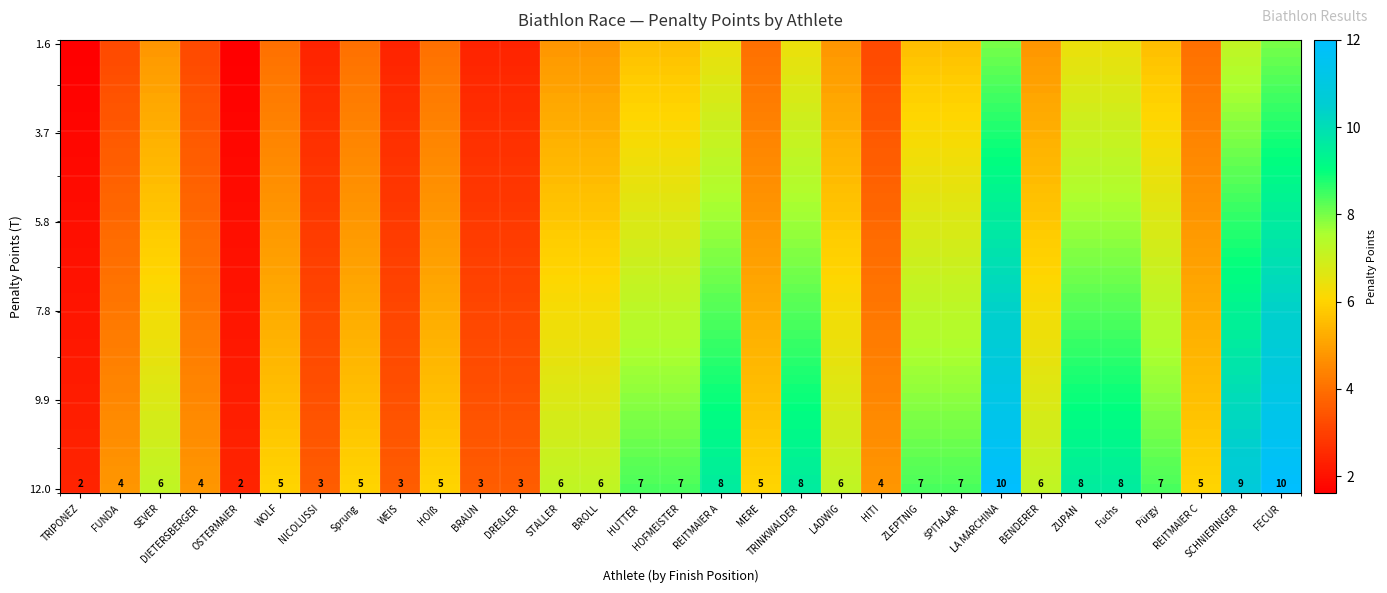

List the labels in order of value, largest first.

LA MARCHINA, FECUR, SCHNIERINGER, REITMAIER A, TRINKWALDER, ZUPAN, Fuchs, HUTTER, HOFMEISTER, ZLEPTNIG, ŠPITALAR, Pürgy, SEVER, STALLER, BROLL, LADWIG, BENDERER, WOLF, Sprung, HOIß, MERE, REITMAIER C, FUNDA, DIETERSBERGER, HITI, NICOLUSSI, WEIS, BRAUN, DREßLER, TRIPONEZ, OSTERMAIER